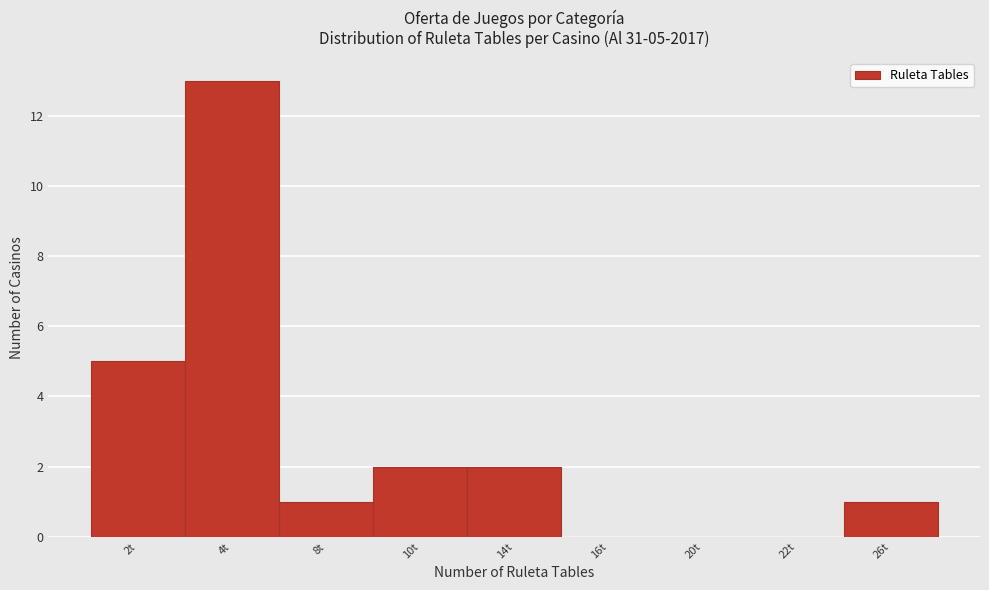

Reading left to right, what are all the values shown in this chart?

2t=5	4t=13	8t=1	10t=2	14t=2	16t=0	20t=0	22t=0	26t=1